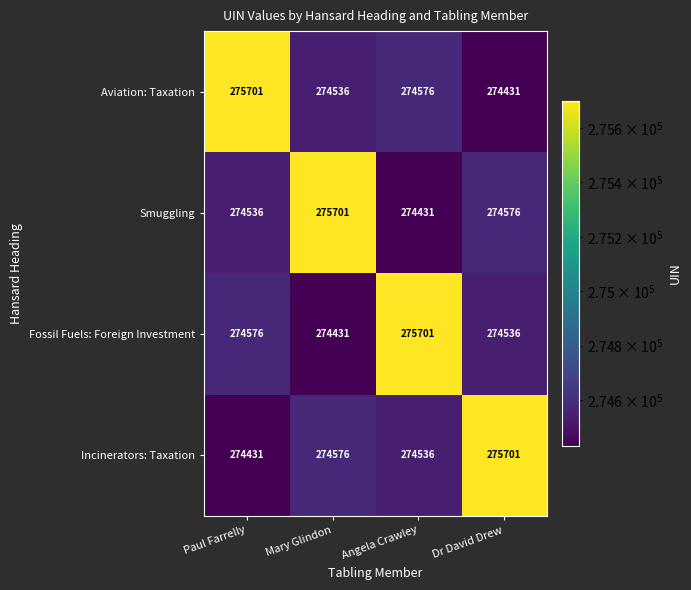

How many categories are shown in the chart?

4